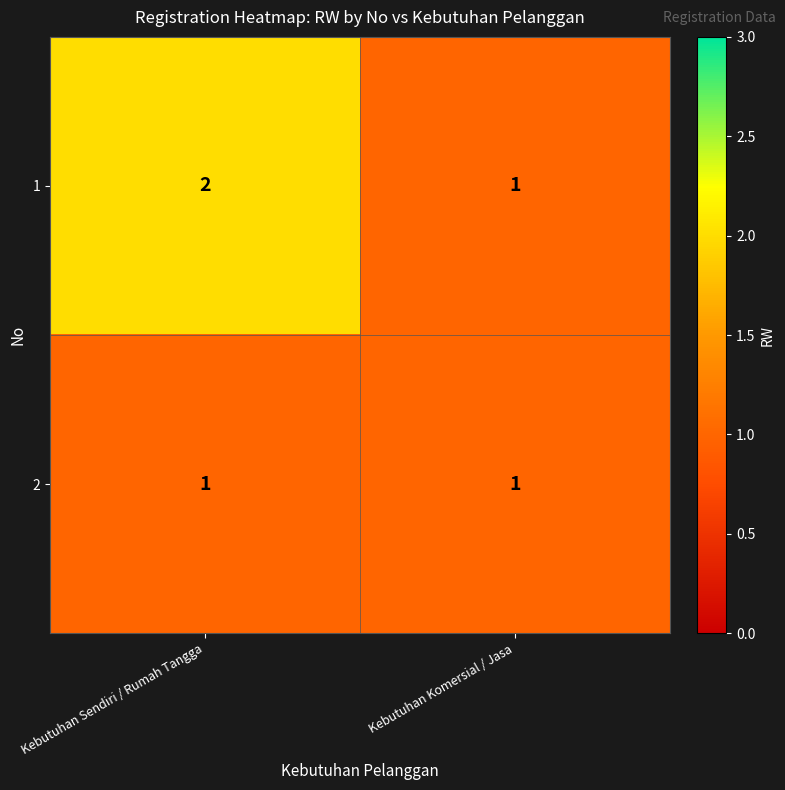

The 1 series shows 1 at Kebutuhan Komersial / Jasa. True or false?

True